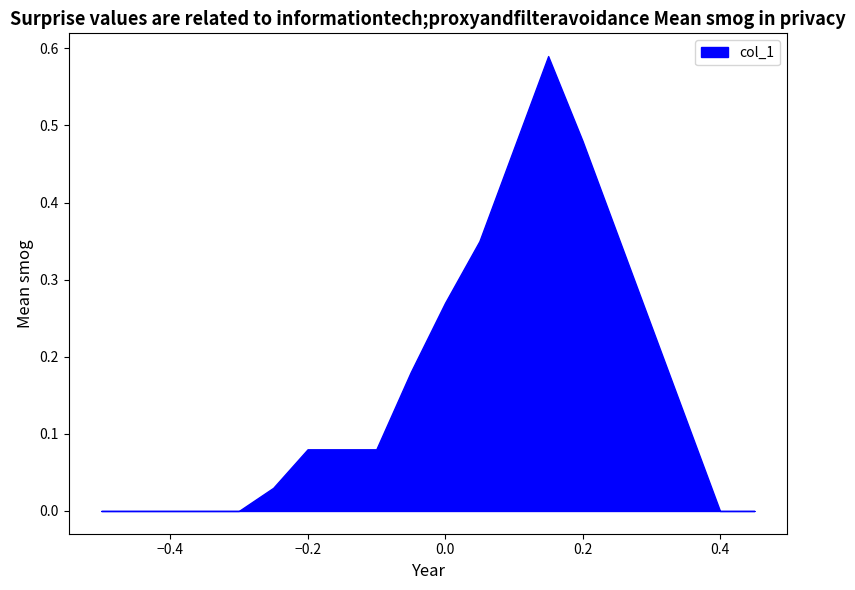

Where is the first local maximum?

0.59